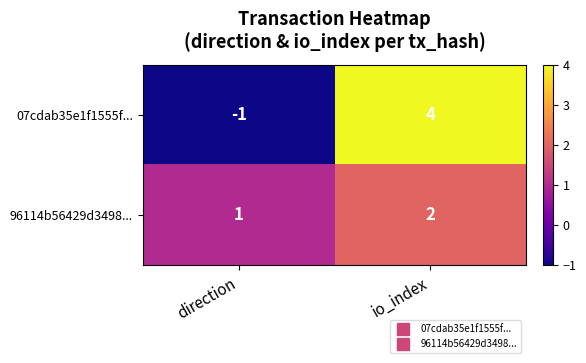

The 07cdab35e1f1555f... series shows -1 at direction. True or false?

True